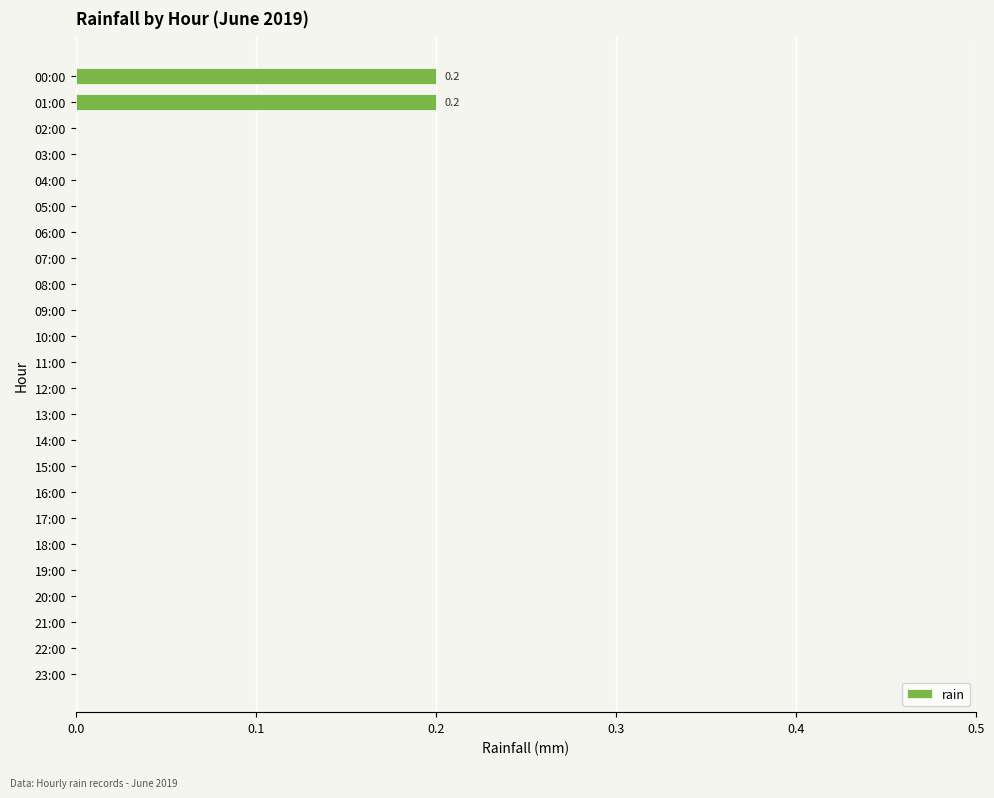

What is the sum of all values?

0.4